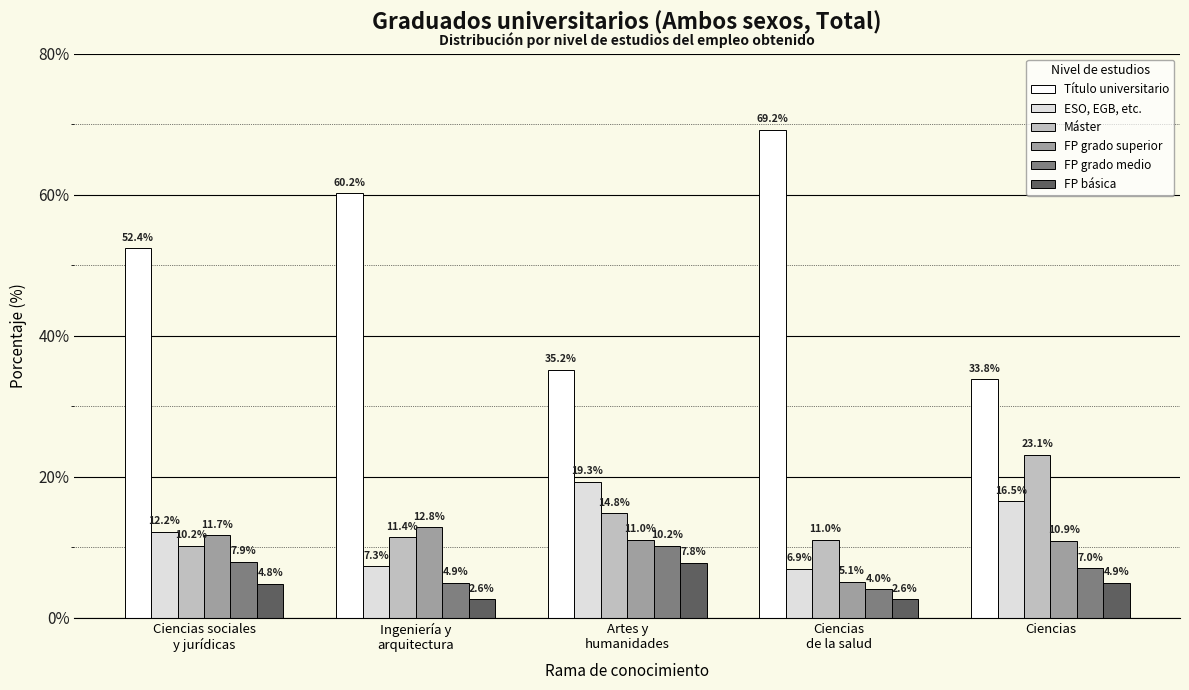

What is the minimum value shown in the chart?

2.6